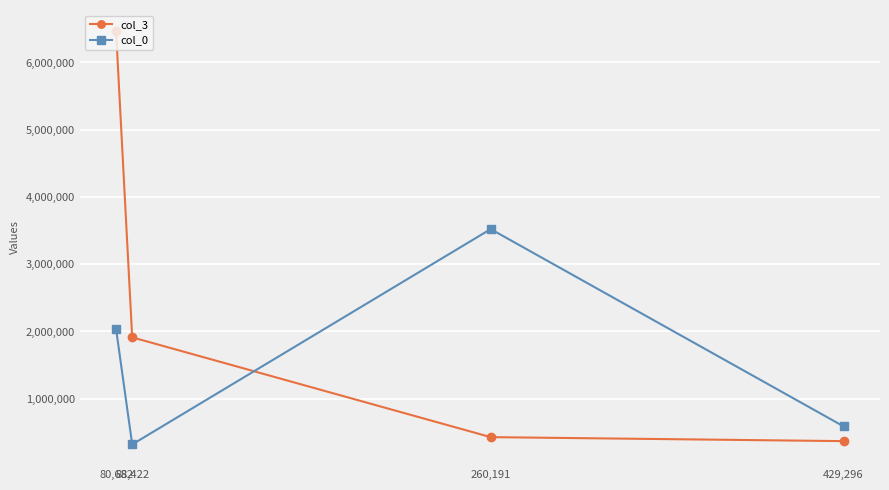

Does the chart have visible grid lines?

Yes